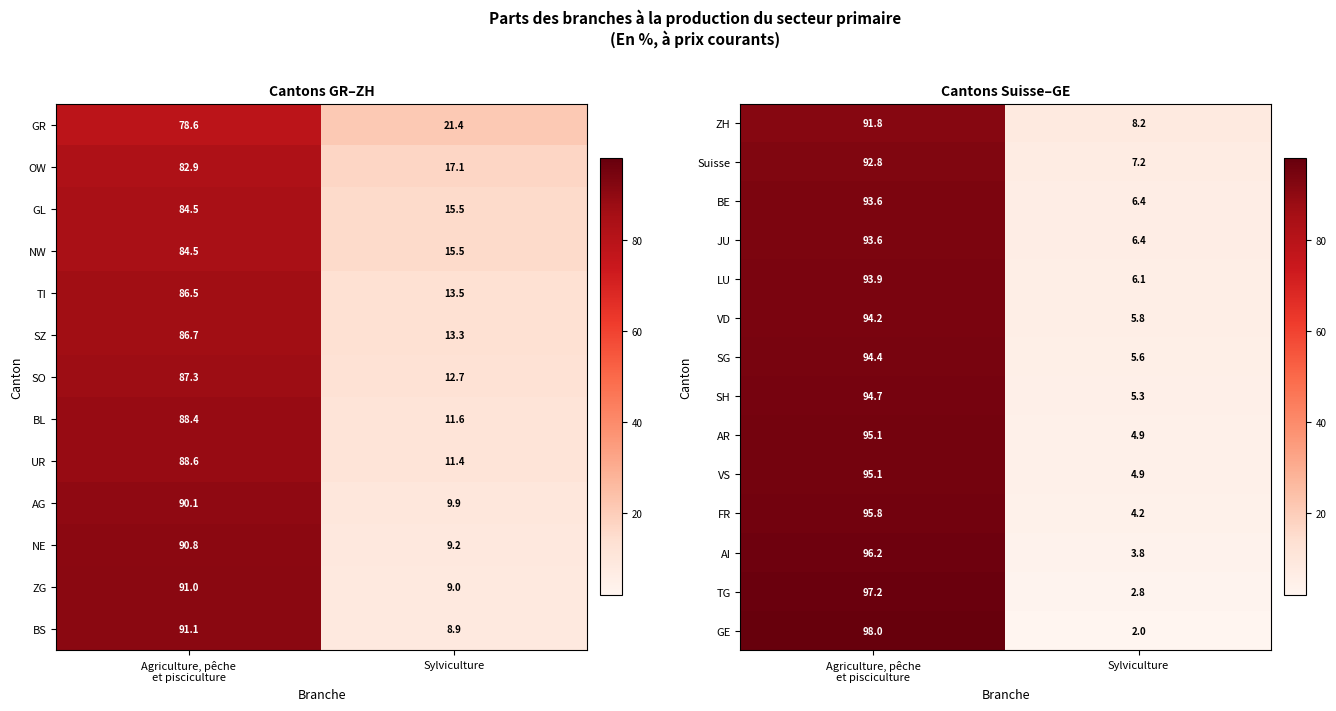

The LU series shows 6.1 at Sylviculture. True or false?

True